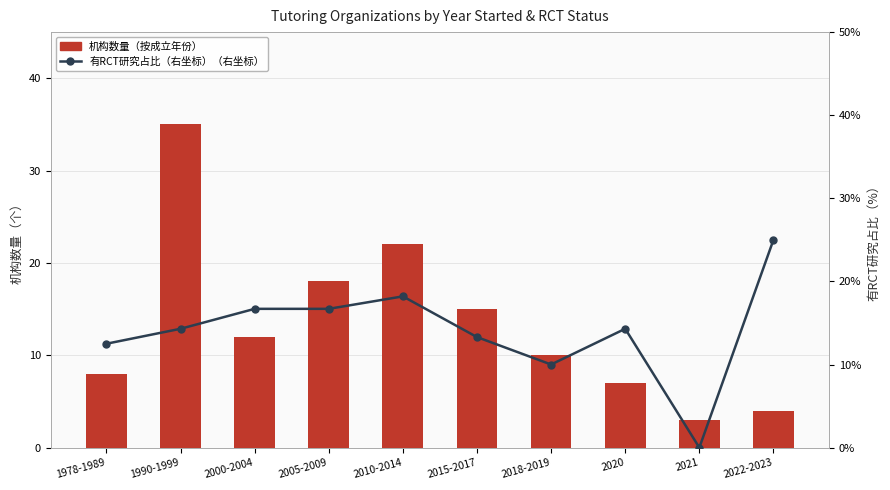

Which category has the highest value in the 机构数量（按成立年份） series?

1990-1999